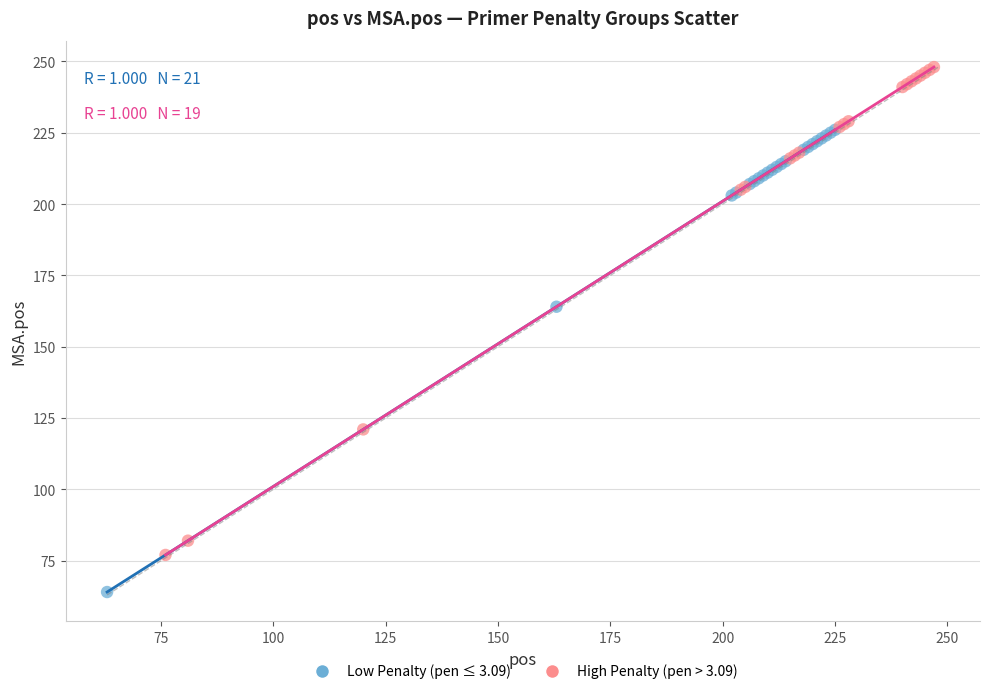

Which series contains the lowest Y value?

Low Penalty (pen ≤ 3.09)